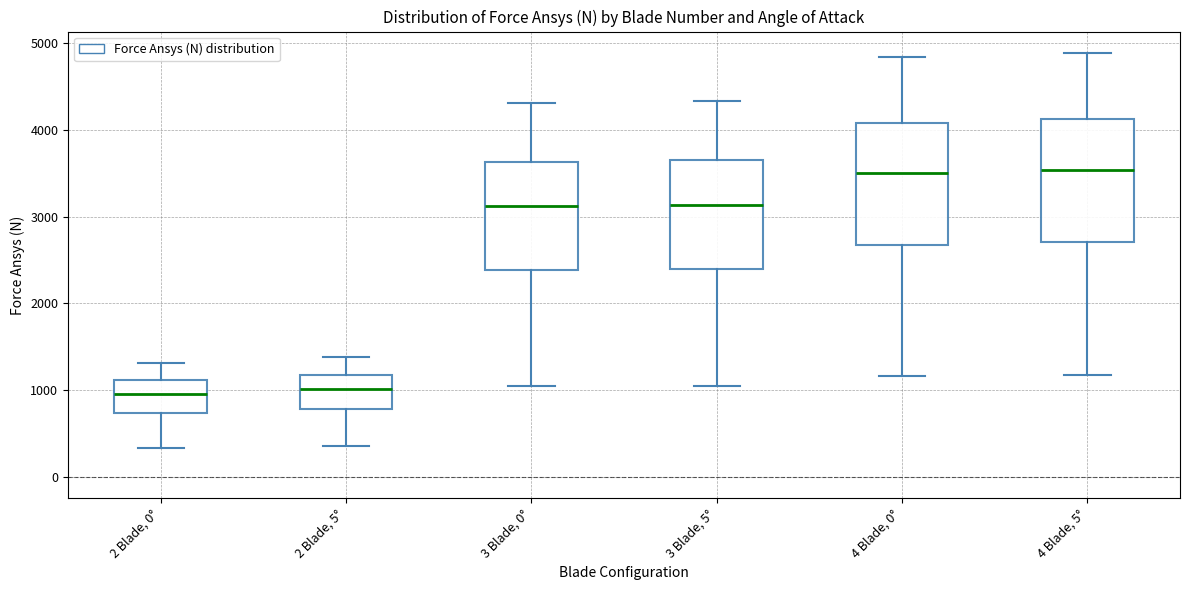

Where does the upper whisker of the box for 3 Blade, 5° end on the y-axis? The values are not printed on the chart, so give them approximately, as read against the axis.

4300